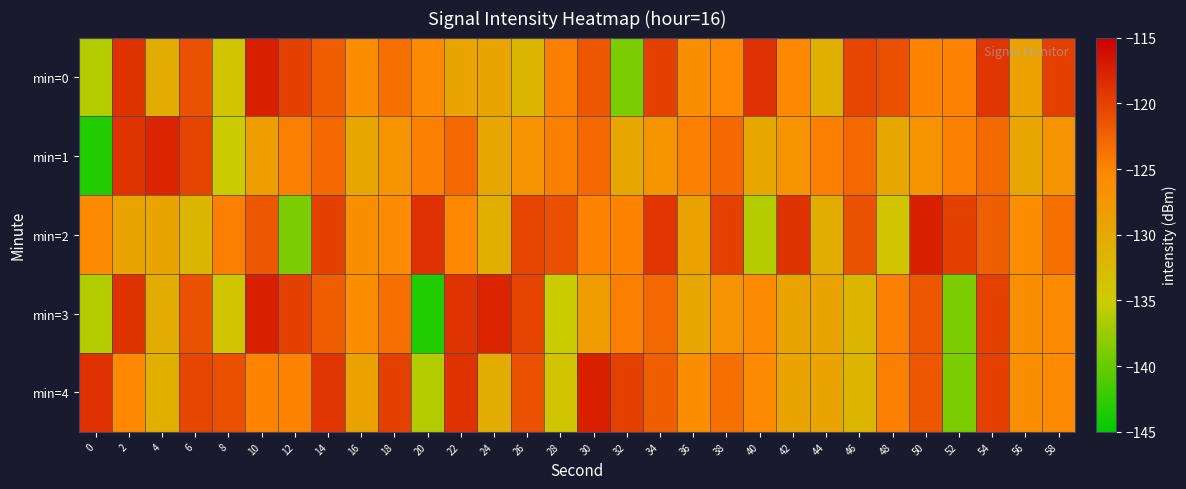

Reading left to right, what are all the values shown in this chart?

min=0: 0=-136.2	2=-118.8	4=-130.6	6=-121.1	8=-134.2	10=-117.5	12=-120.0	14=-122.1	16=-126.0	18=-123.5	20=-125.6	22=-129.4	24=-129.4	26=-131.8	28=-124.6	30=-121.6	32=-139.0	34=-119.9	36=-126.3	38=-125.6	40=-118.7	42=-125.3	44=-130.9	46=-120.3	48=-121.0	50=-124.9	52=-124.9	54=-119.1	56=-129.1	58=-119.9
min=1: 0=-143.3	2=-119.0	4=-117.9	6=-120.1	8=-135.0	10=-128.1	12=-124.6	14=-123.0	16=-129.8	18=-126.9	20=-124.6	22=-123.0	24=-129.8	26=-126.9	28=-124.6	30=-123.0	32=-129.8	34=-126.9	36=-124.6	38=-123.0	40=-129.8	42=-126.9	44=-124.6	46=-123.0	48=-129.8	50=-126.9	52=-124.6	54=-123.0	56=-129.8	58=-126.9
min=2: 0=-125.6	2=-129.4	4=-129.4	6=-131.8	8=-124.6	10=-121.6	12=-139.0	14=-119.9	16=-126.3	18=-125.6	20=-118.7	22=-125.3	24=-130.9	26=-120.3	28=-121.0	30=-124.9	32=-124.9	34=-119.1	36=-129.1	38=-119.9	40=-136.2	42=-118.8	44=-130.6	46=-121.1	48=-134.2	50=-117.5	52=-120.0	54=-122.1	56=-126.0	58=-123.5
min=3: 0=-136.2	2=-118.8	4=-130.6	6=-121.1	8=-134.2	10=-117.5	12=-120.0	14=-122.1	16=-126.0	18=-123.5	20=-143.3	22=-119.0	24=-117.9	26=-120.1	28=-135.0	30=-128.1	32=-124.6	34=-123.0	36=-129.8	38=-126.9	40=-125.6	42=-129.4	44=-129.4	46=-131.8	48=-124.6	50=-121.6	52=-139.0	54=-119.9	56=-126.3	58=-125.6
min=4: 0=-118.7	2=-125.3	4=-130.9	6=-120.3	8=-121.0	10=-124.9	12=-124.9	14=-119.1	16=-129.1	18=-119.9	20=-136.2	22=-118.8	24=-130.6	26=-121.1	28=-134.2	30=-117.5	32=-120.0	34=-122.1	36=-126.0	38=-123.5	40=-125.6	42=-129.4	44=-129.4	46=-131.8	48=-124.6	50=-121.6	52=-139.0	54=-119.9	56=-126.3	58=-125.6